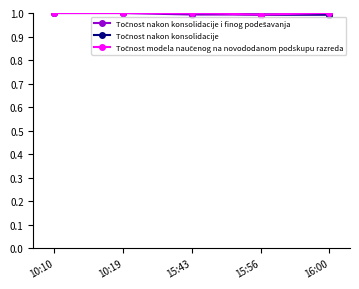

Does the chart have visible grid lines?

No